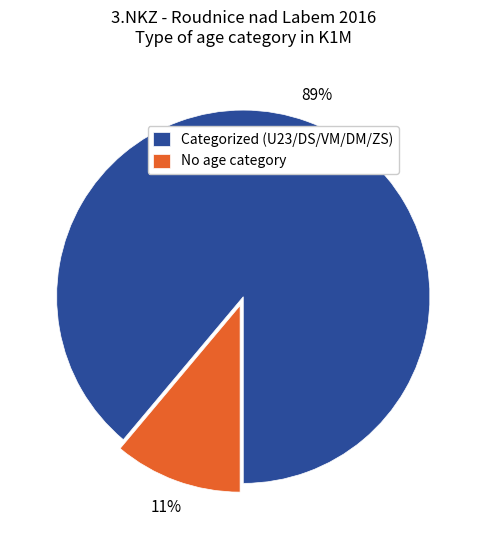

Which slice represents more than half of the pie?

Categorized (U23/DS/VM/DM/ZS)